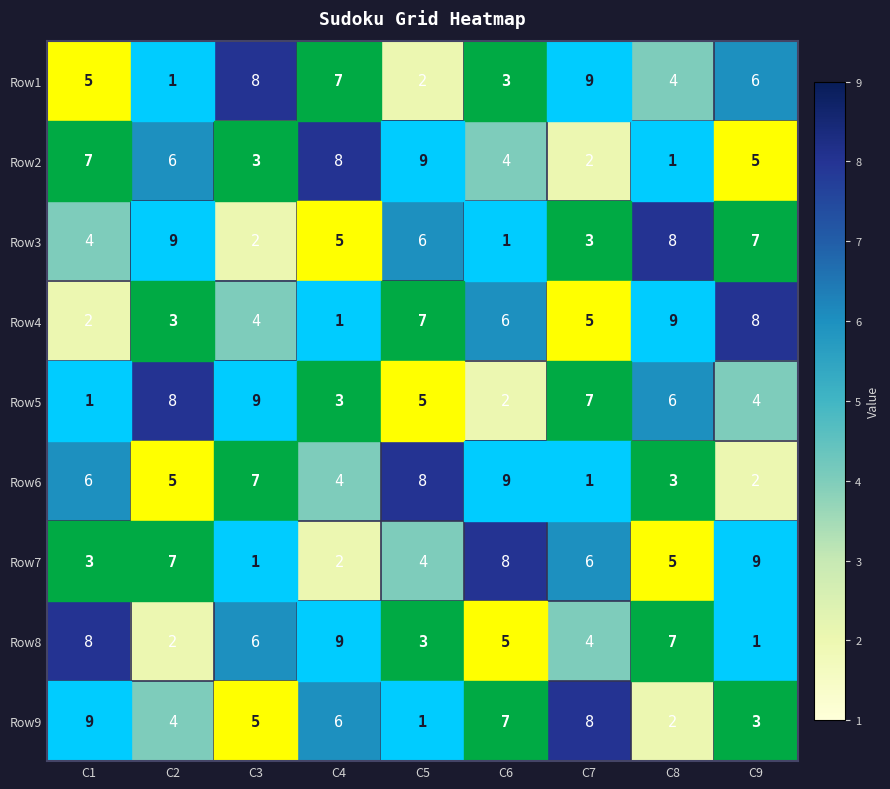

What is the average value of the Row3 series?

5